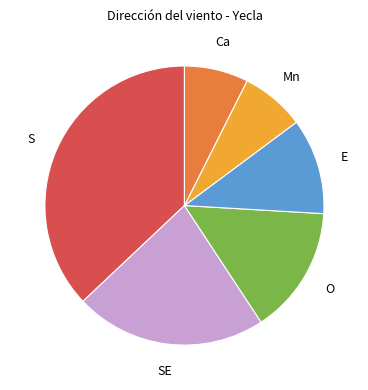

Does any single category account for the majority?

No